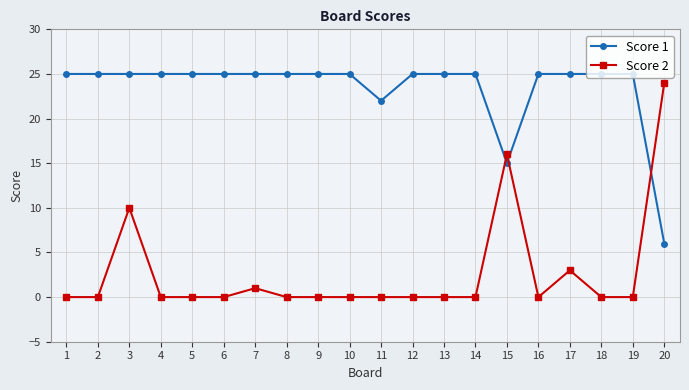

List the series in order of their overall mean, lowest first.

Score 2, Score 1